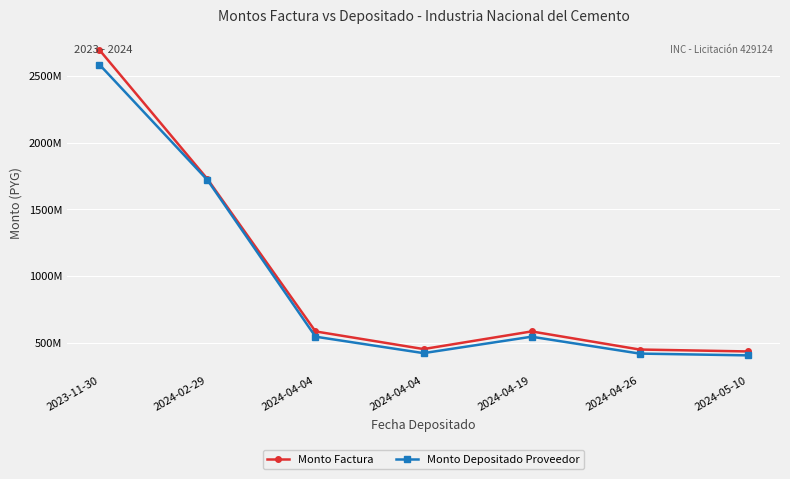

Does the chart display data point markers on the line(s)?

Yes